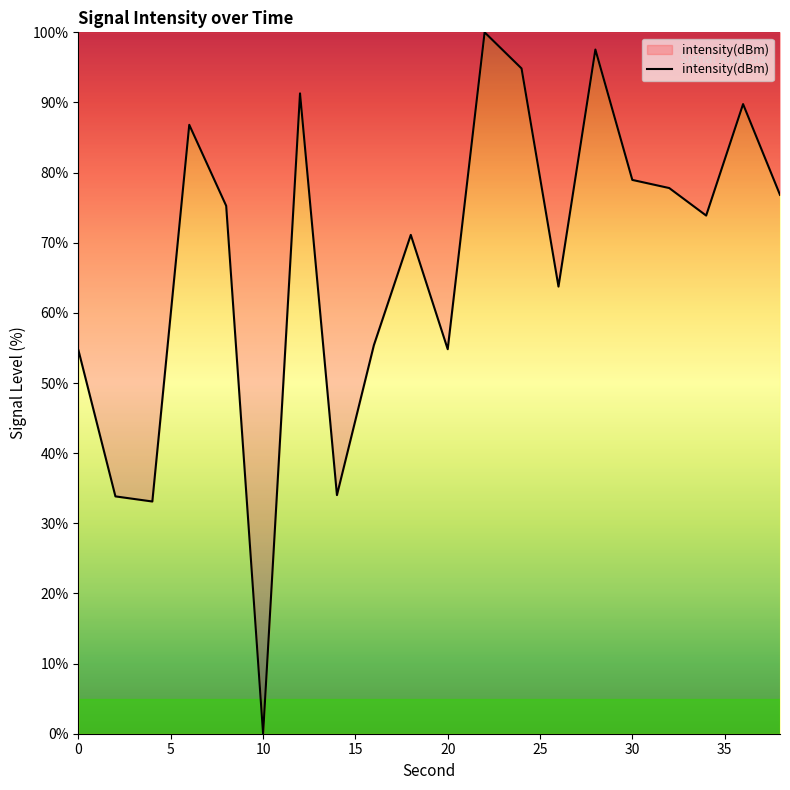

What is the maximum value shown in the chart?

100.0